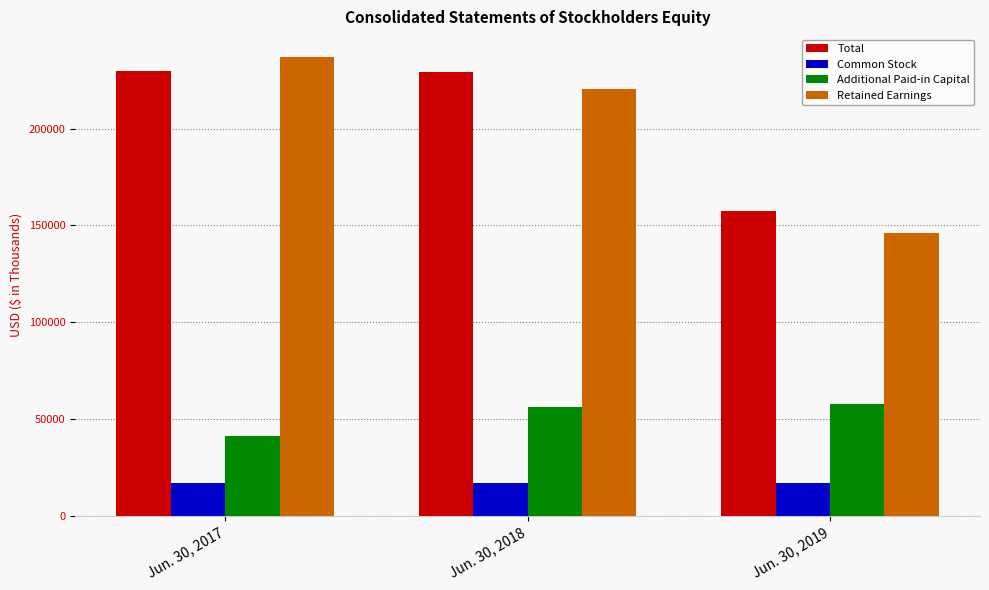

What is the total value across all series at Jun. 30, 2018?

522279